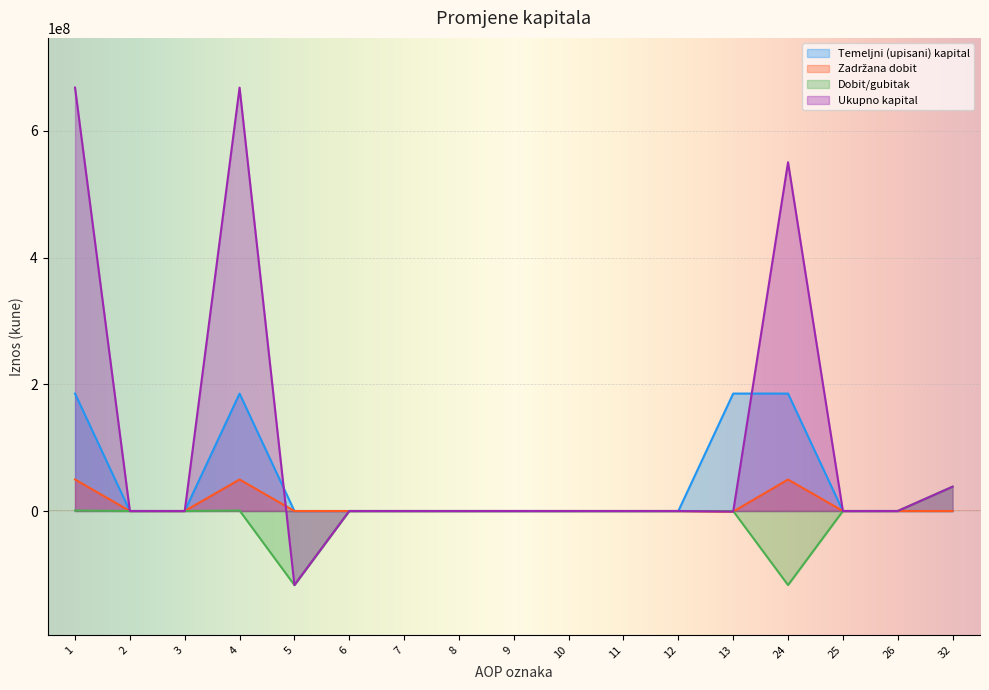

How many data points in Dobit/gubitak are less than 0?

2